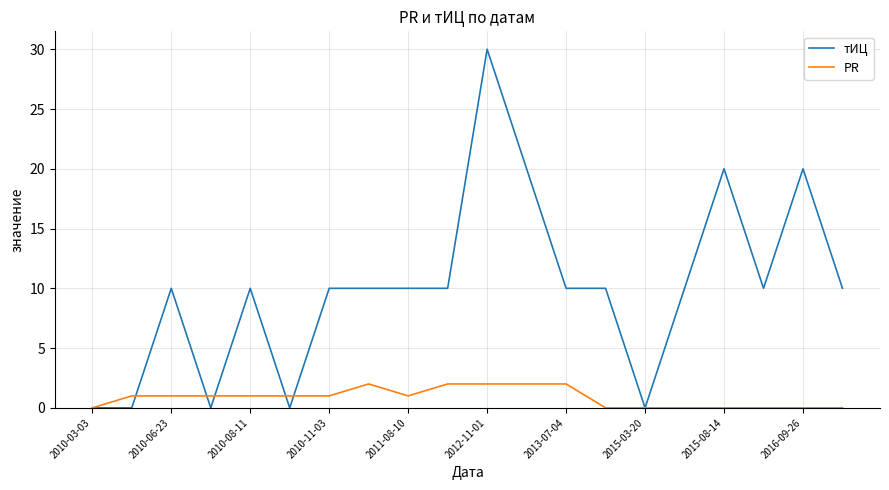

List the series in order of their peak value, highest first.

тИЦ, PR